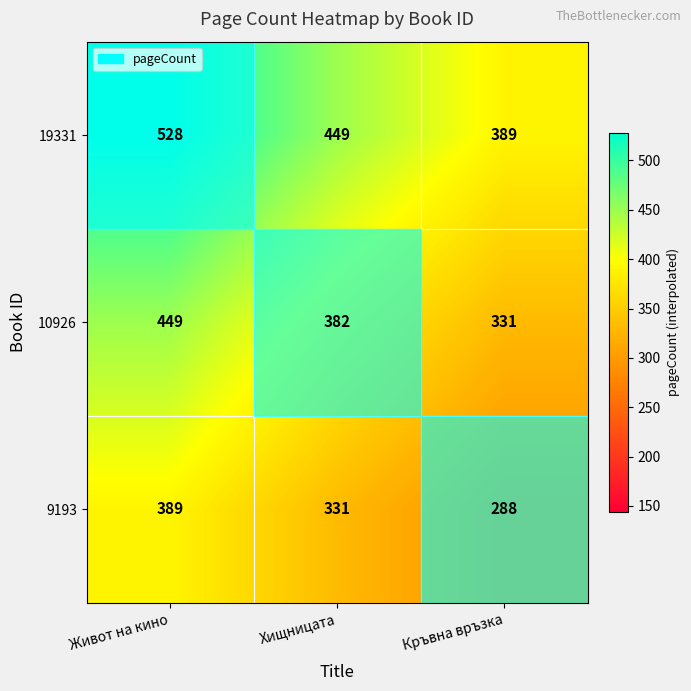

What is the maximum value shown in the chart?

528